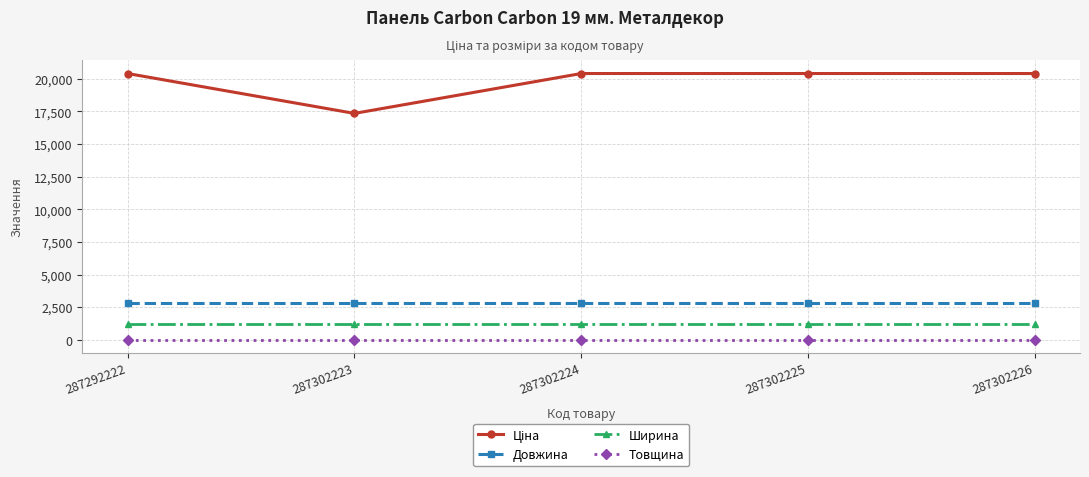

Is it true that Ширина equals 1200.0 at 287292222?

True